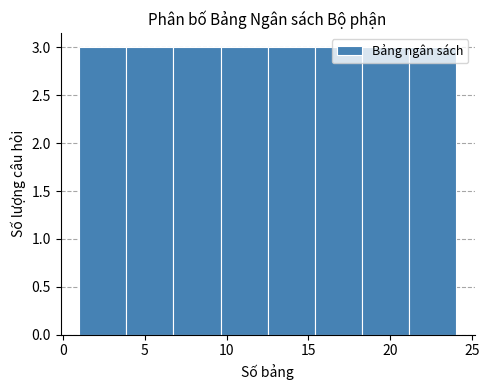

Reading left to right, list every bar in this chart as the range it spans on the x-axis followed by its height. Neither the bar edges nor the heights are printed on the chart, so give them approximately, as read against the axes.

1.0 to 4.0: 3
4.0 to 7.0: 3
7.0 to 9.5: 3
9.5 to 12.5: 3
12.5 to 15.5: 3
15.5 to 18.5: 3
18.5 to 21.0: 3
21.0 to 24.0: 3